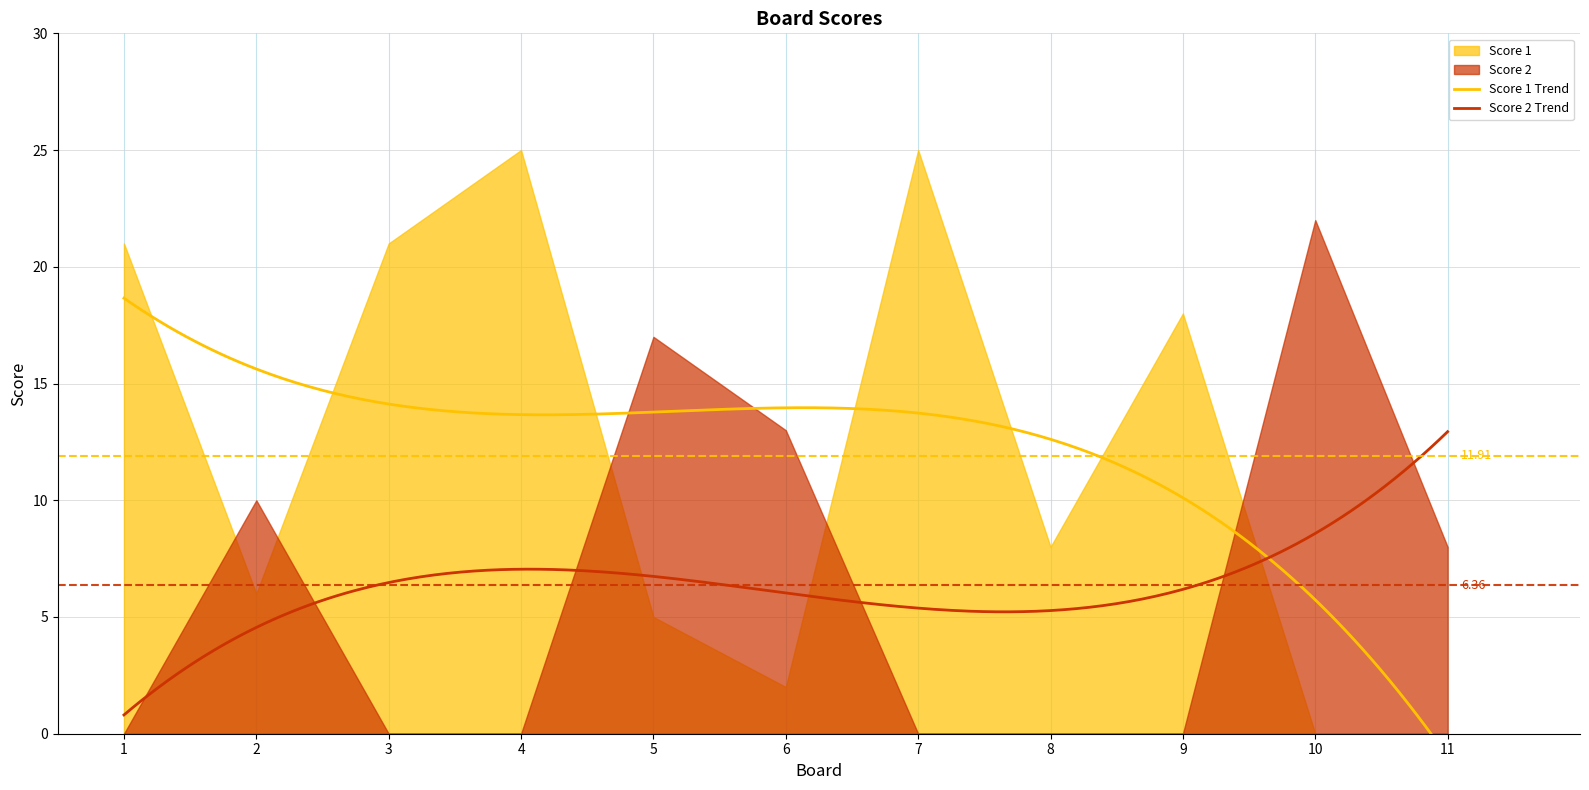

Is it true that Score 1 equals 30 at 3?

False